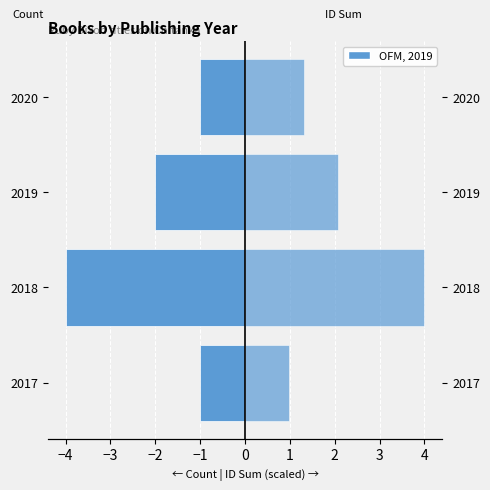

What is the average value of the Sum of IDs (scaled) series?

2.1